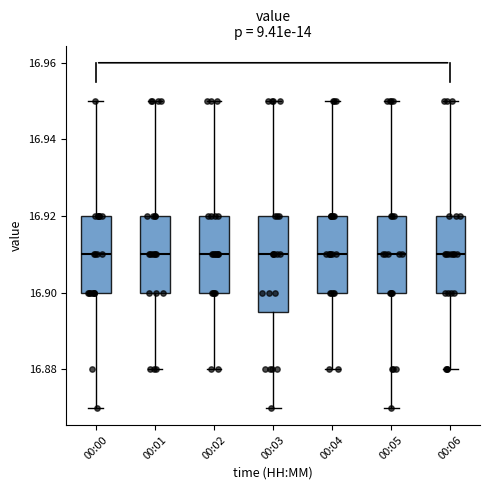

Which box is the tallest, from its lower edge to its upper edge?

00:03